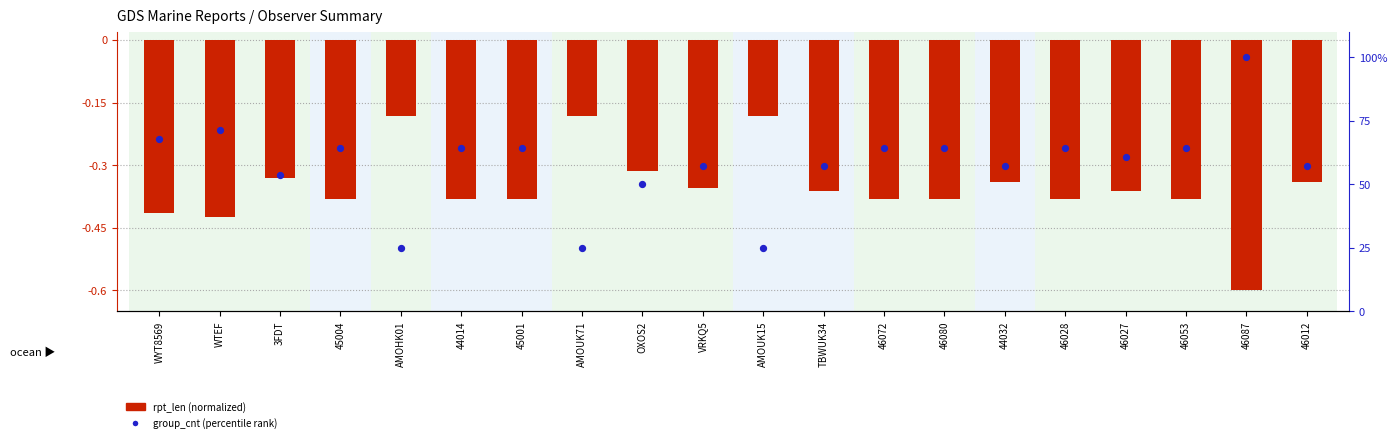

What is the total value across all series at TBWUK34?

56.8